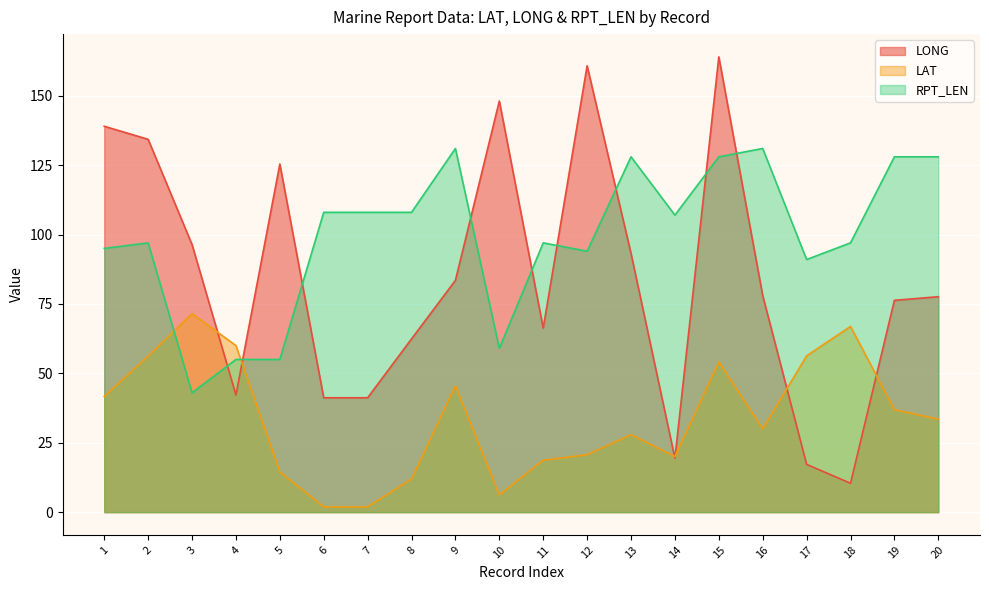

Which series changed the most between 13 and 20?

LONG